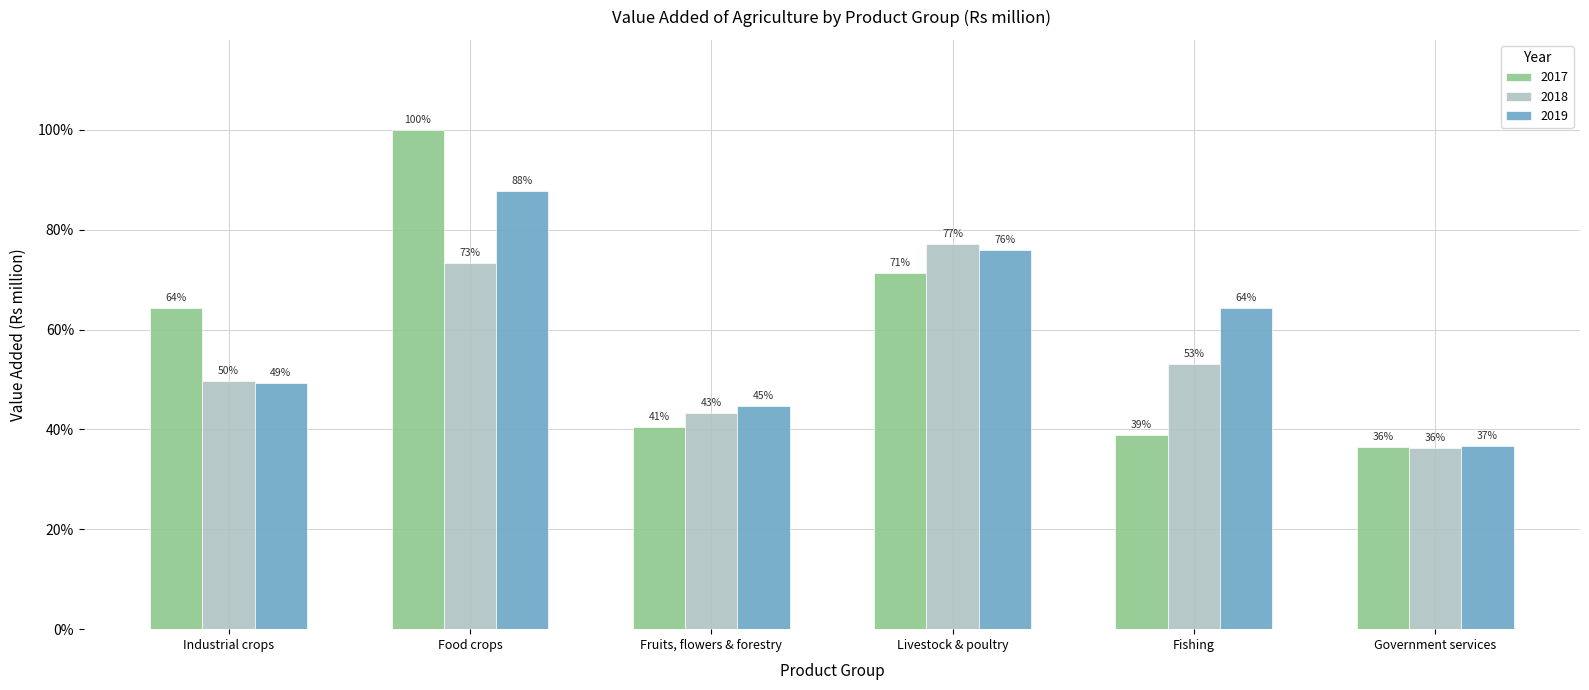

Does the chart contain any negative values?

No